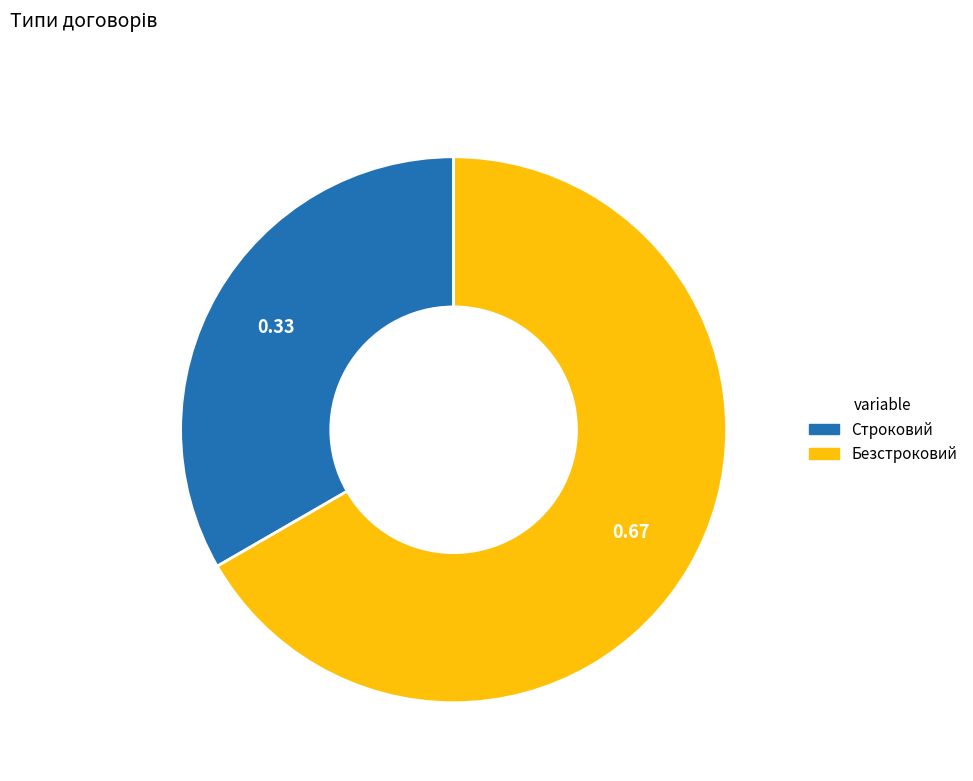

Which has a higher value, Безстроковий or Строковий?

Безстроковий